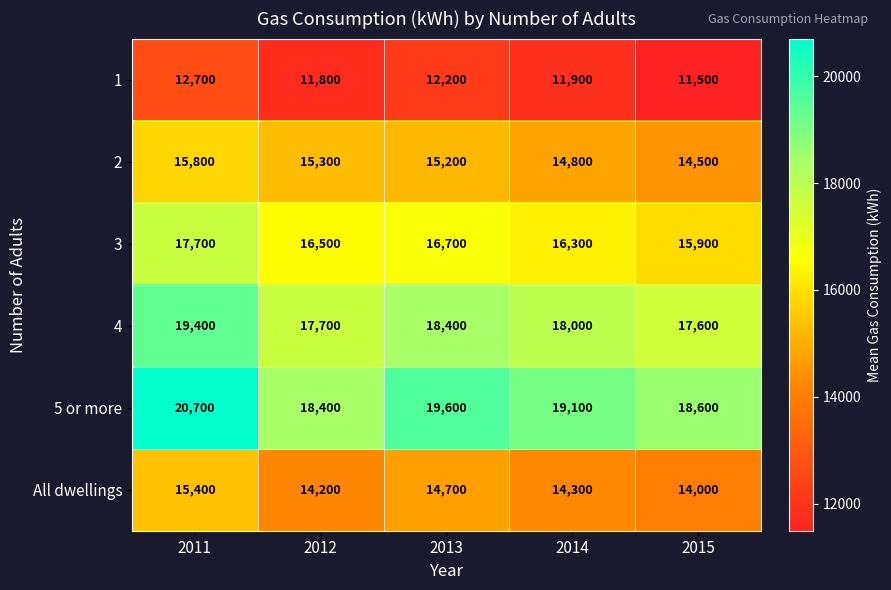

Rank the categories by All dwellings value from lowest to highest.

2015, 2012, 2014, 2013, 2011